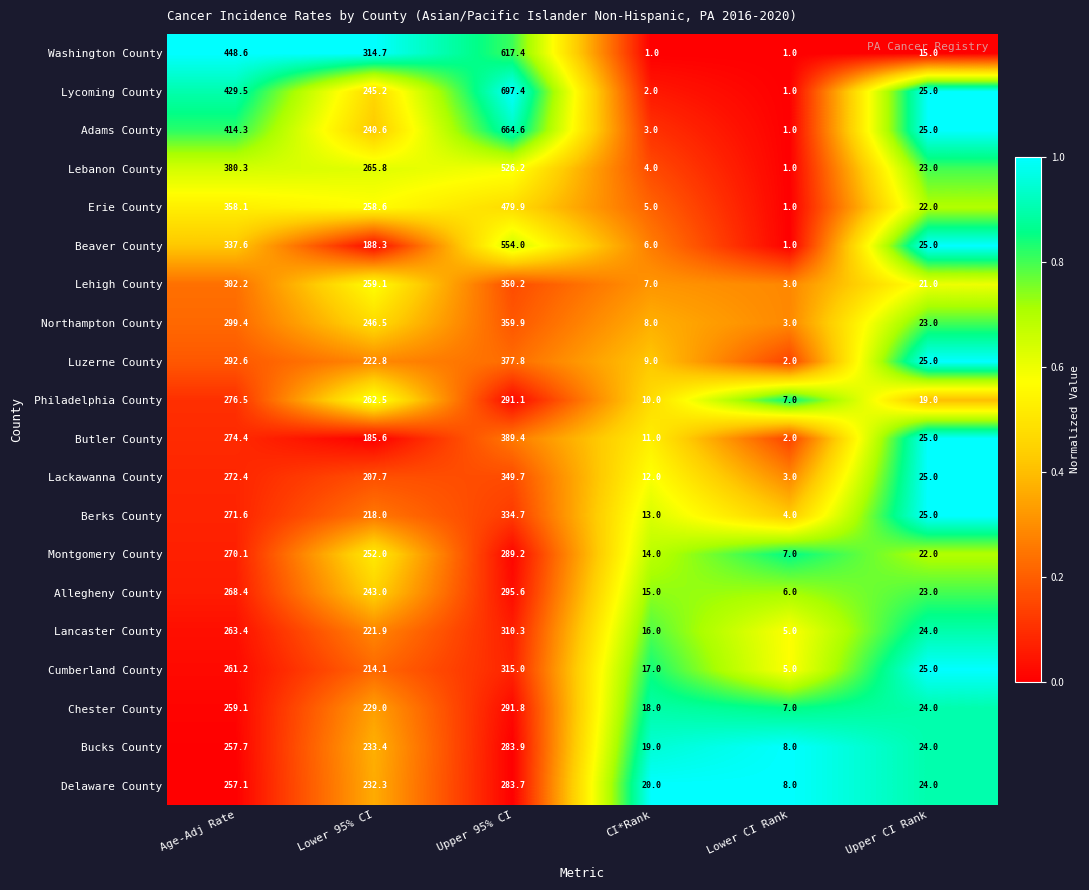

What is the smallest value displayed?

1.0